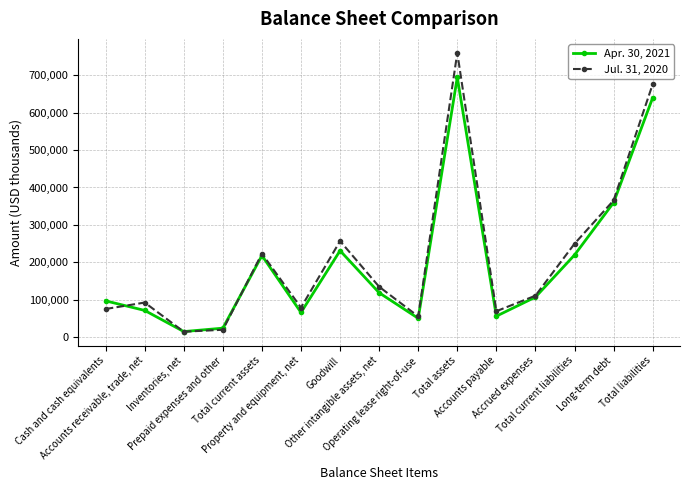

What is the total value across all series at Other intangible assets, net?

254450